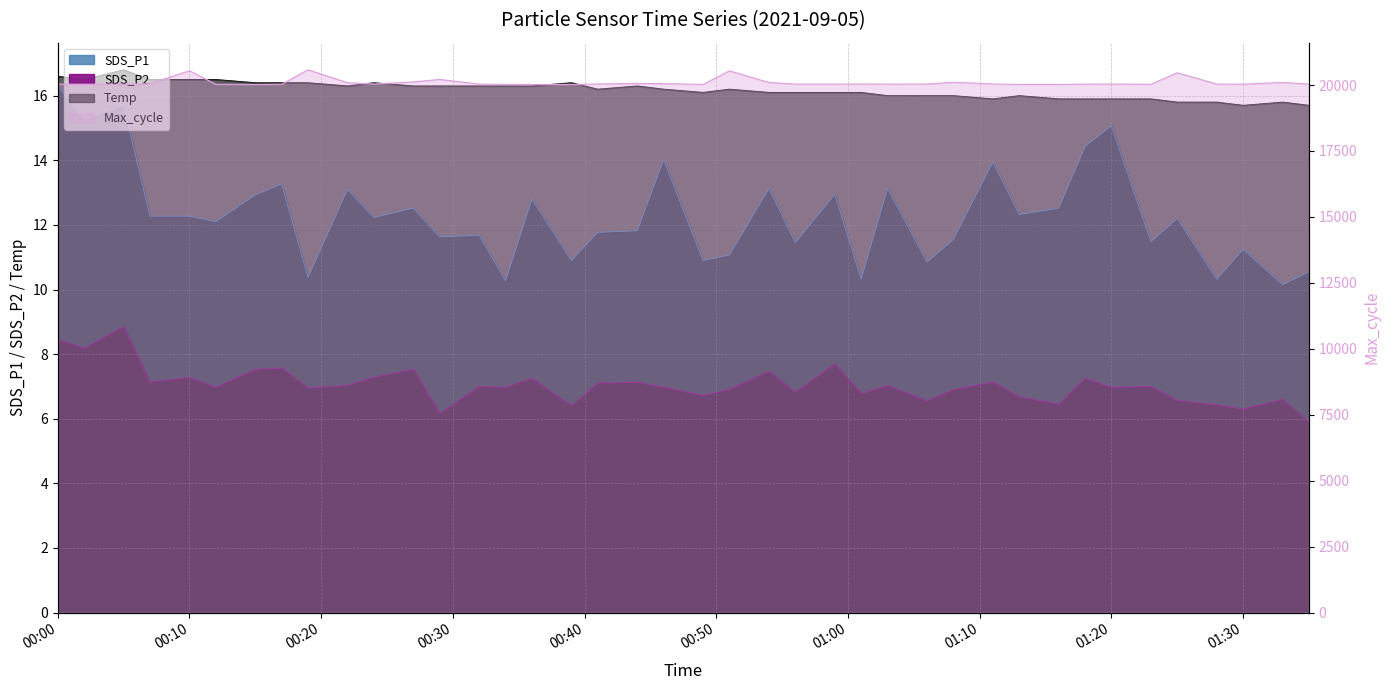

At which label does SDS_P1 reach its peak?

00:00